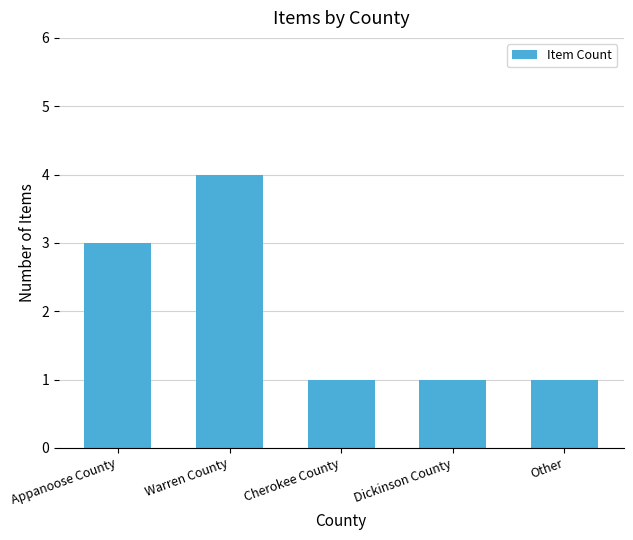

What is the greatest value displayed?

4